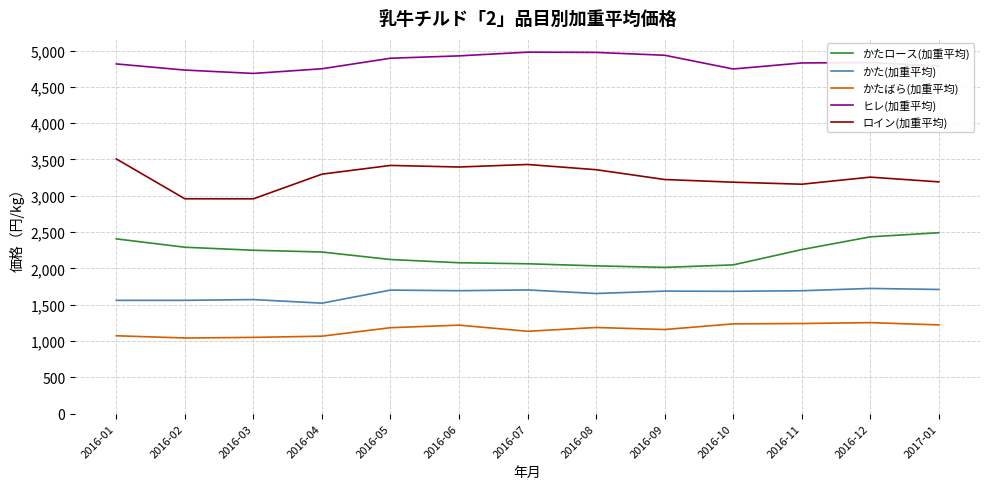

What is the average value of the かたロース(加重平均) series?

2209.6